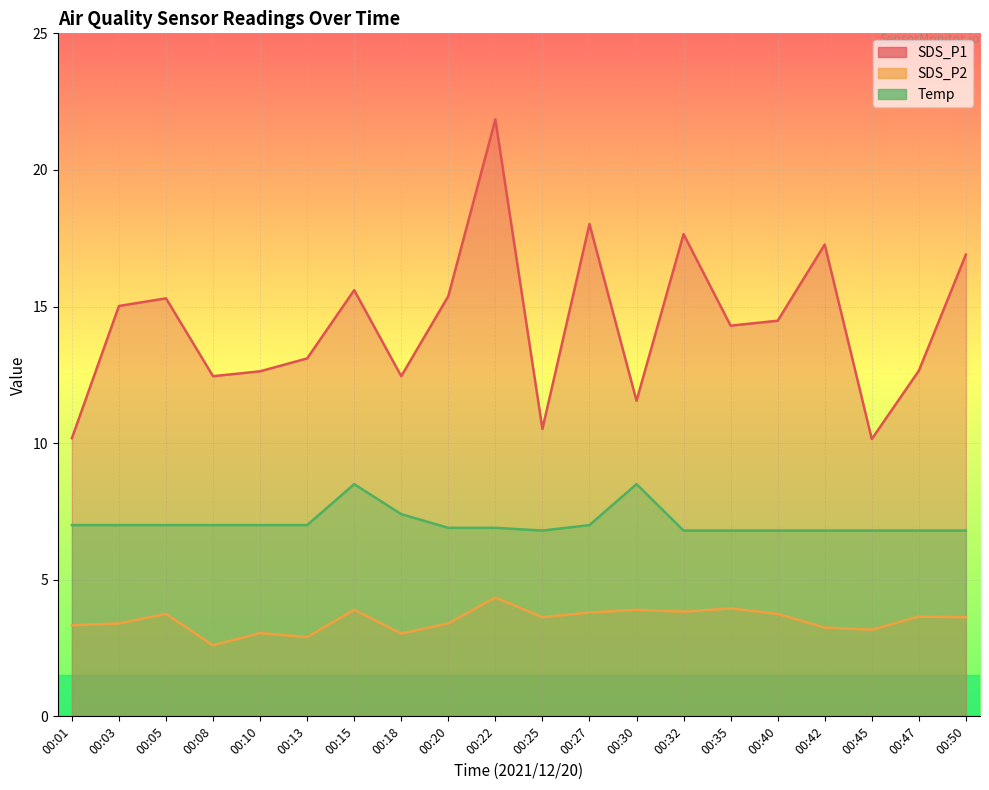

Reading left to right, transcribe all the data shown in this chart.

SDS_P1: 00:01=10.2	00:03=15.0	00:05=15.3	00:08=12.4	00:10=12.6	00:13=13.1	00:15=15.6	00:18=12.4	00:20=15.4	00:22=21.9	00:25=10.5	00:27=18.0	00:30=11.6	00:32=17.6	00:35=14.3	00:40=14.5	00:42=17.3	00:45=10.2	00:47=12.7	00:50=16.9
SDS_P2: 00:01=3.3	00:03=3.4	00:05=3.8	00:08=2.6	00:10=3.0	00:13=2.9	00:15=3.9	00:18=3.0	00:20=3.4	00:22=4.3	00:25=3.6	00:27=3.8	00:30=3.9	00:32=3.8	00:35=4.0	00:40=3.8	00:42=3.2	00:45=3.2	00:47=3.6	00:50=3.6
Temp: 00:01=7.0	00:03=7.0	00:05=7.0	00:08=7.0	00:10=7.0	00:13=7.0	00:15=8.5	00:18=7.4	00:20=6.9	00:22=6.9	00:25=6.8	00:27=7.0	00:30=8.5	00:32=6.8	00:35=6.8	00:40=6.8	00:42=6.8	00:45=6.8	00:47=6.8	00:50=6.8